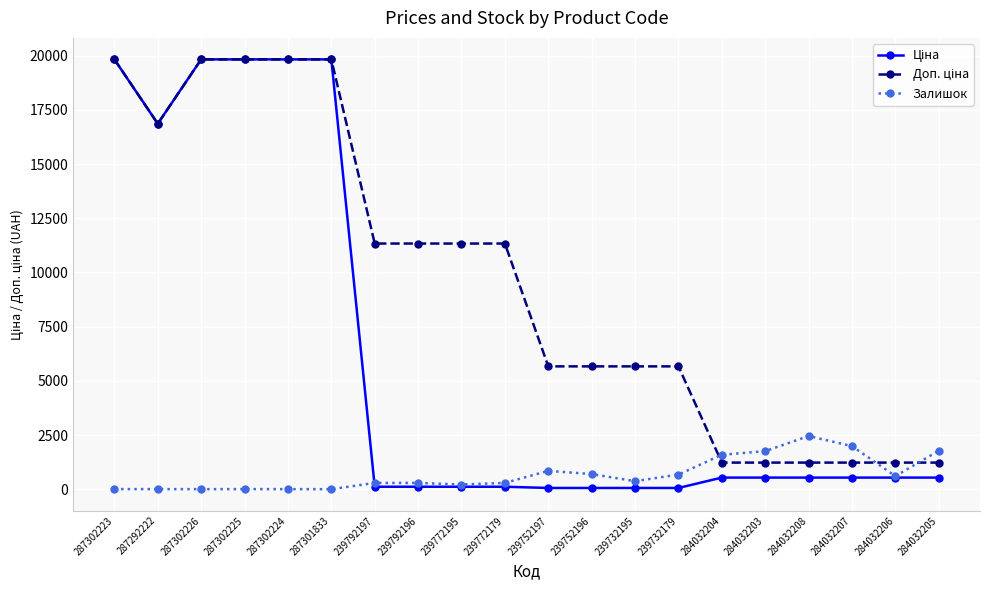

At how many categories does at least one series exceed 18316?

5